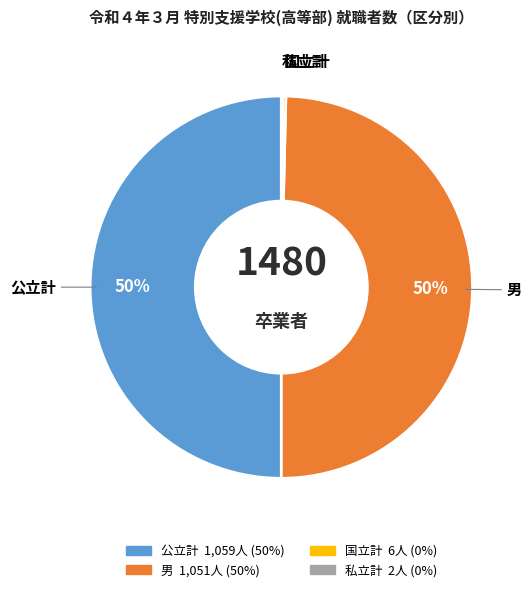

Is it true that 公立計 is 50% of the pie?

True